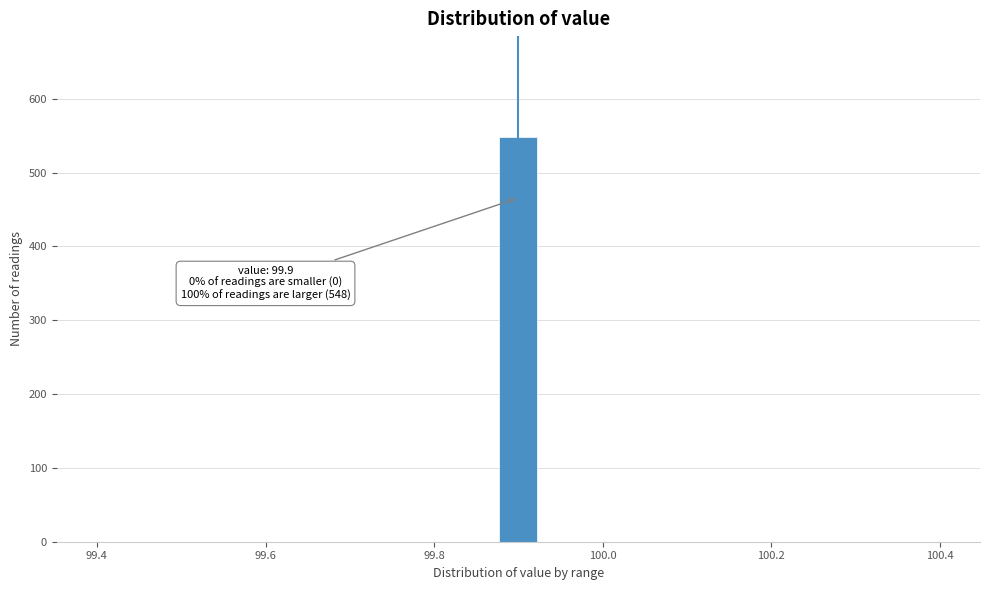

Read against the x-axis, roughly where is the centre of the tallest bar?

99.90